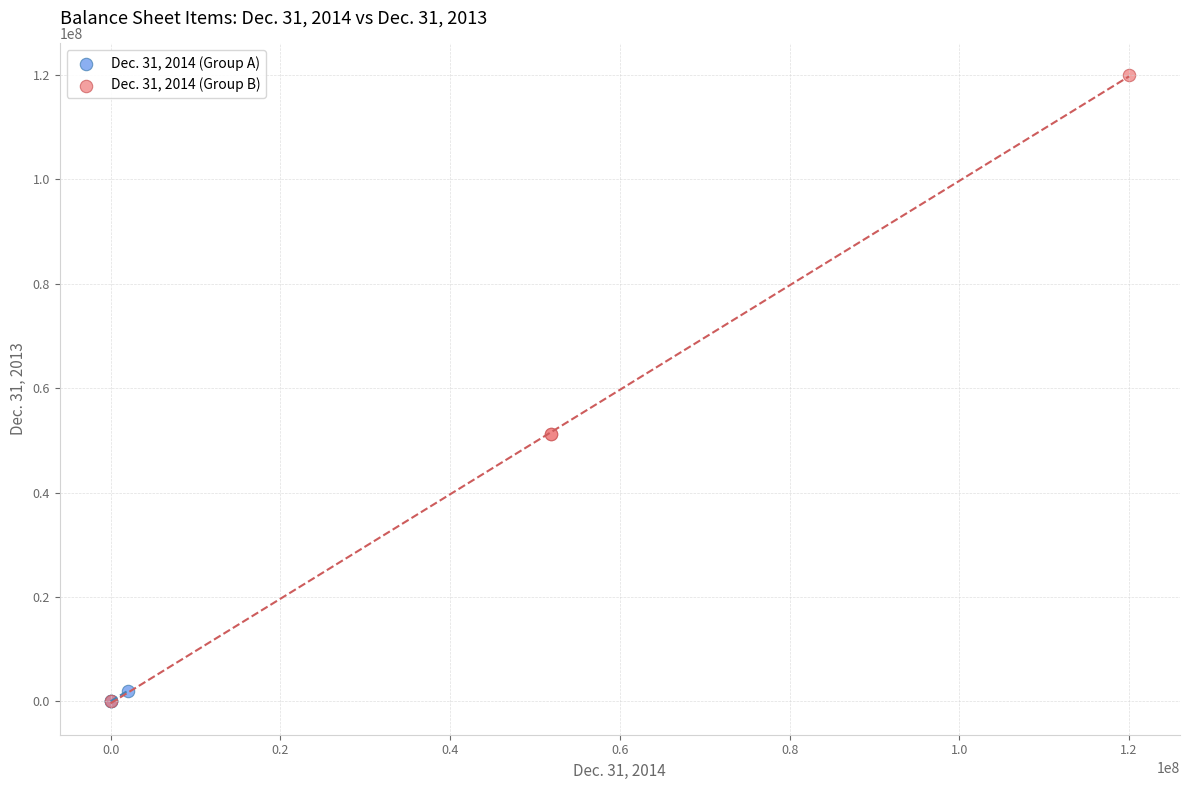

Which series has the widest spread of Y values?

Dec. 31, 2014 (Group B)